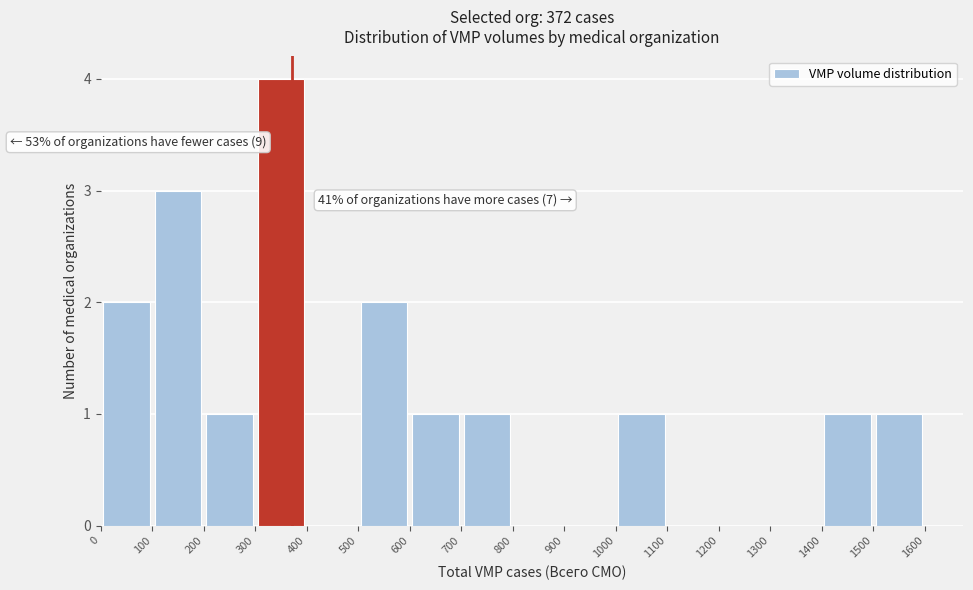

Which range on the x-axis has the tallest bar?

300 to 400